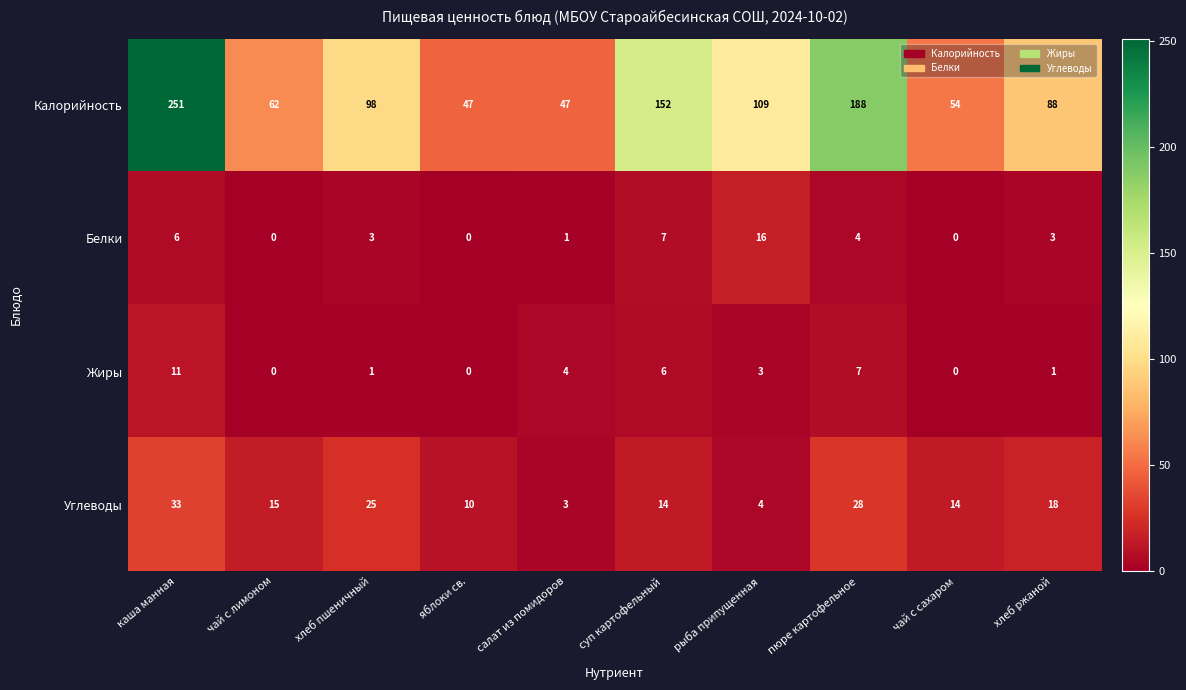

At which category is the sum across all series the highest?

каша манная